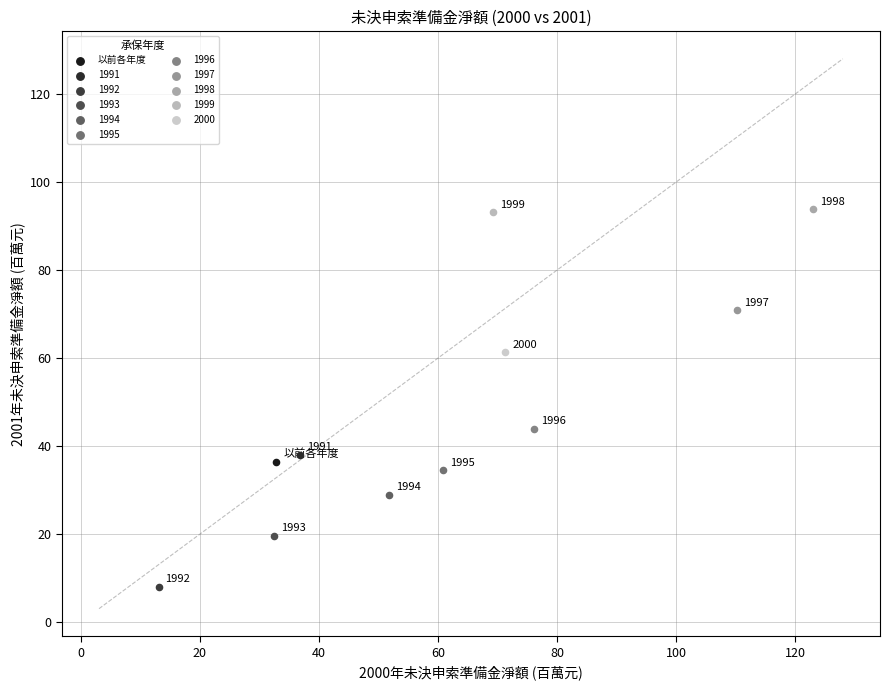

What are all the series names shown in the legend?

以前各年度, 1991, 1992, 1993, 1994, 1995, 1996, 1997, 1998, 1999, 2000